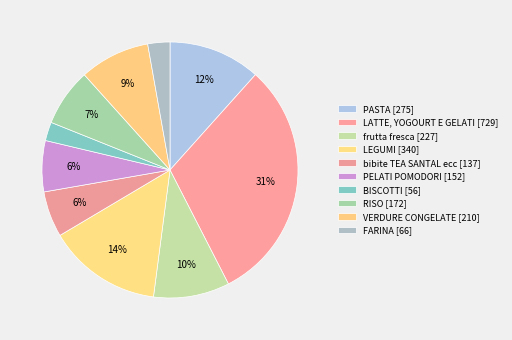

Between FARINA and LATTE, YOGOURT E GELATI, which is larger?

LATTE, YOGOURT E GELATI